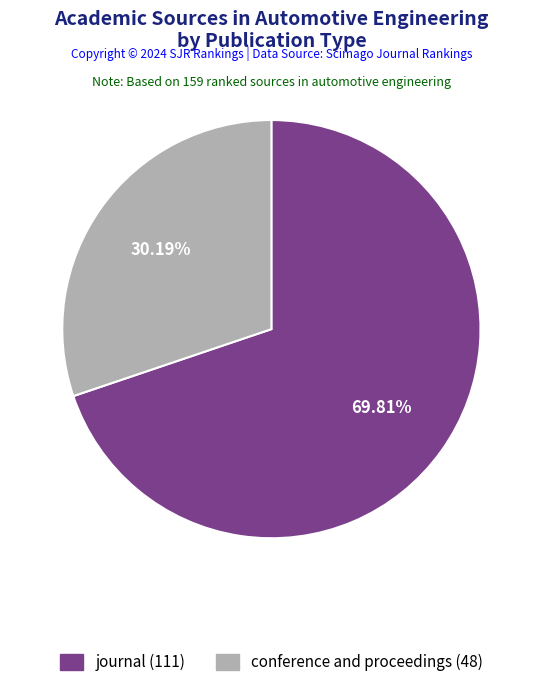

Count the number of slices in the pie.

2